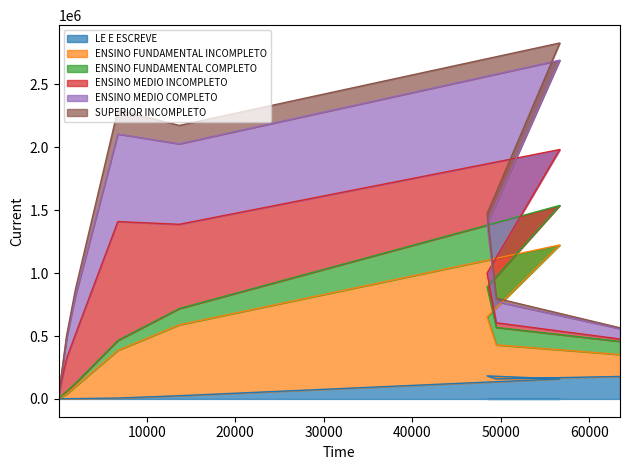

True or false: LE E ESCREVE has a value of 183044 at 60 a 69 anos.

True